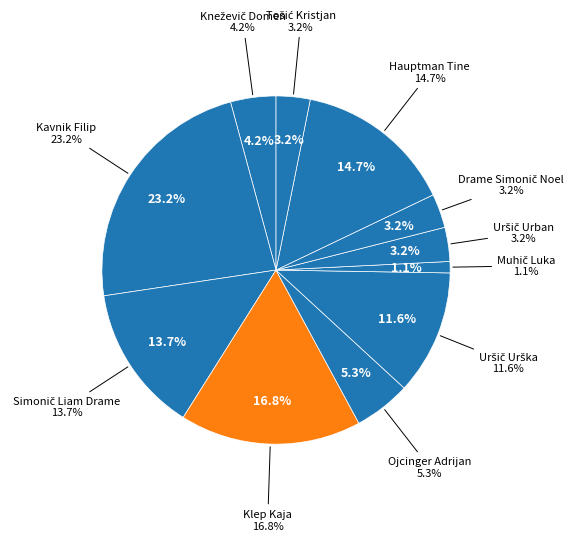

Which slice is the largest?

Kavnik Filip